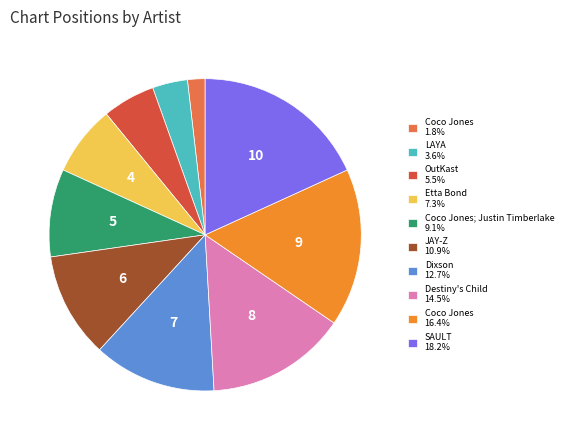

Combined, do SAULT 18.2% and Coco Jones 16.4% account for over 50%?

No